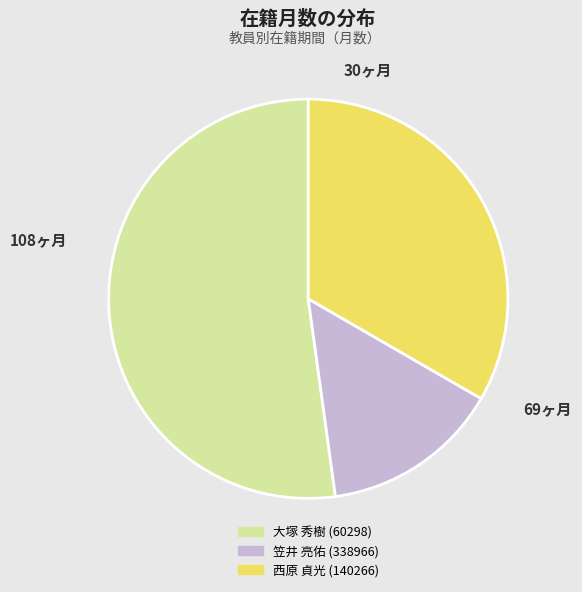

How many slices are in this pie chart?

3